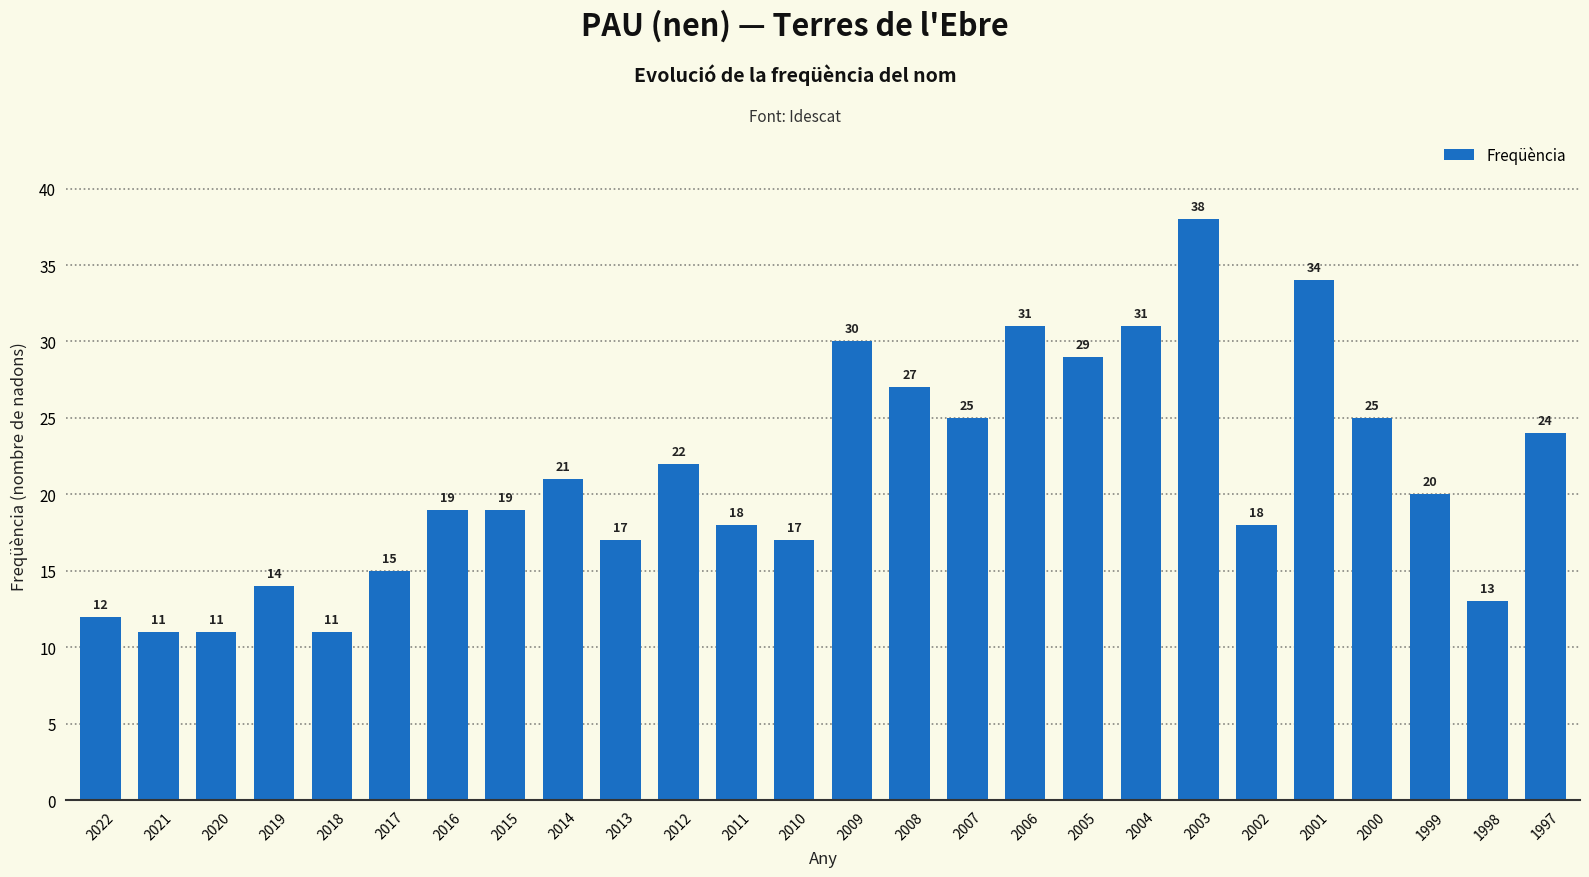

The chart shows a value of 4 at 2020. True or false?

False